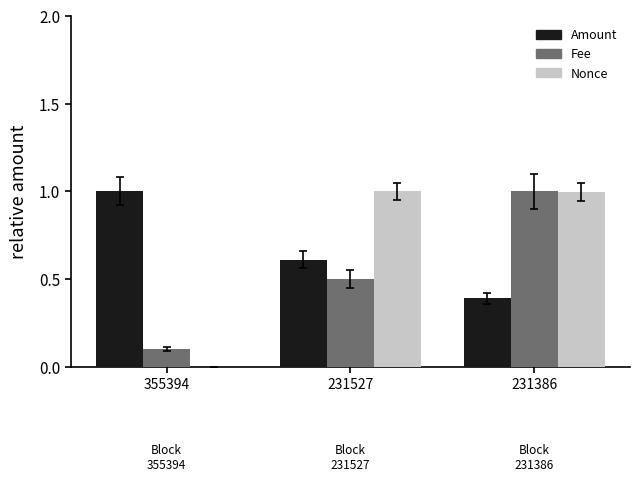

Between 231527 and 231386, which series saw the biggest shift?

Fee